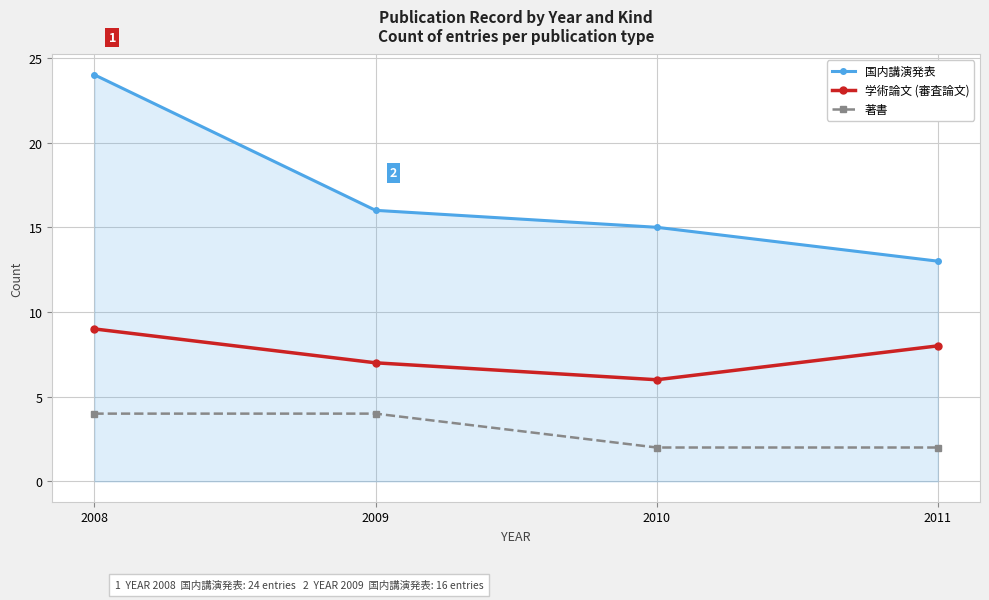

What is the value of the 著書 point at the 3rd from the left?

2